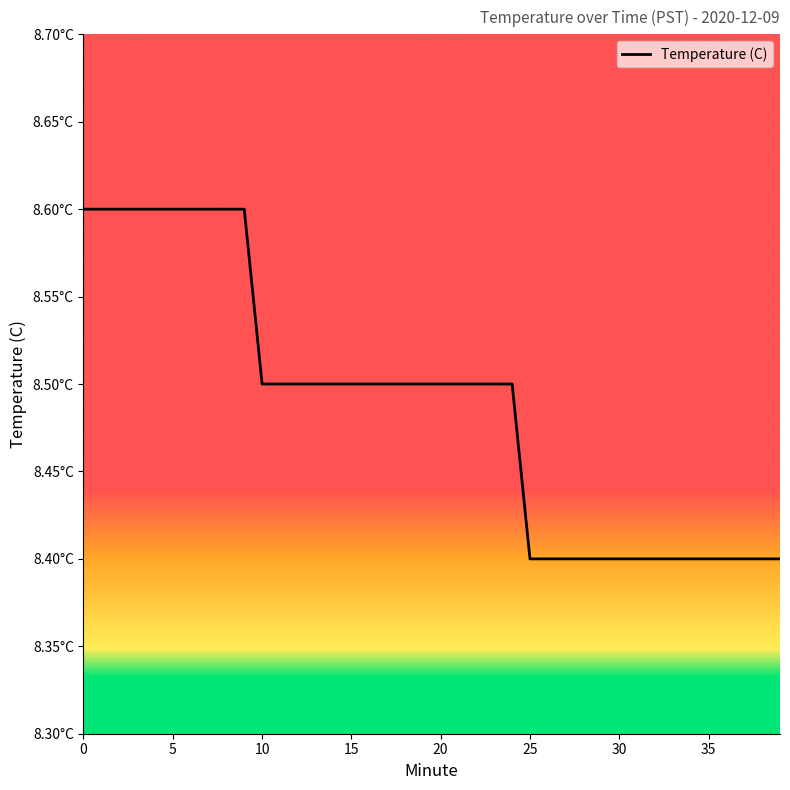

Rank the categories by value from highest to lowest.

0, 1, 2, 3, 4, 5, 6, 7, 8, 9, 10, 11, 12, 13, 14, 15, 16, 17, 18, 19, 20, 21, 22, 23, 24, 25, 26, 27, 28, 29, 30, 31, 32, 33, 34, 35, 36, 37, 38, 39